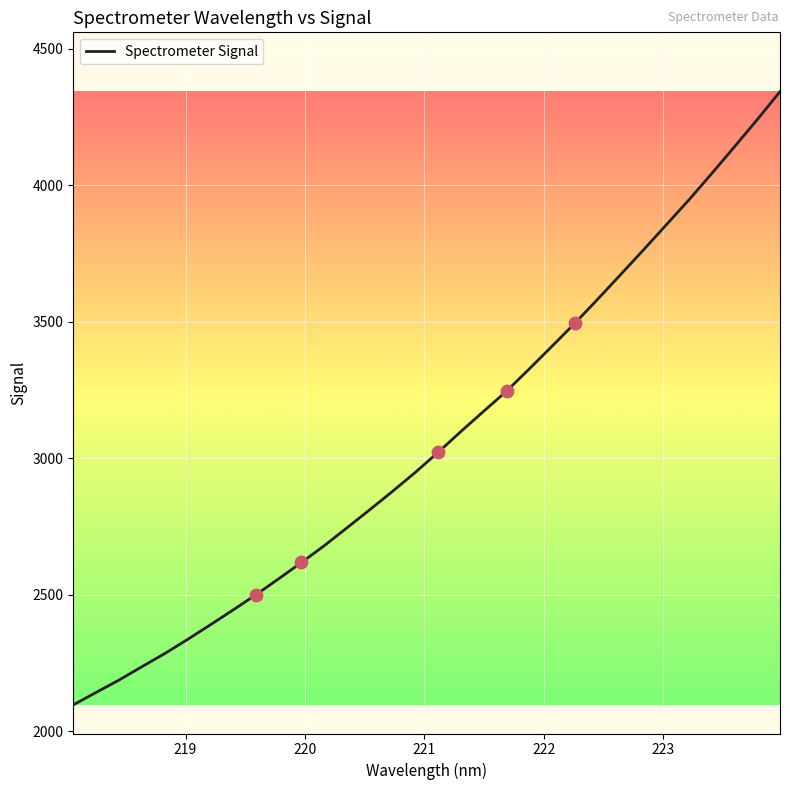

What is the greatest value displayed?

4342.5